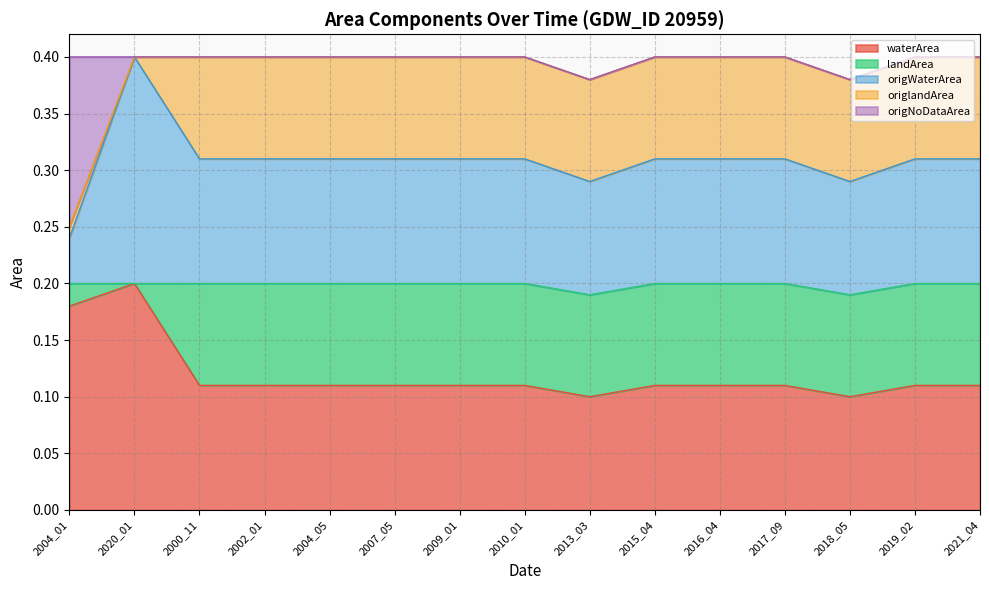

At how many categories does at least one series exceed 0?

15